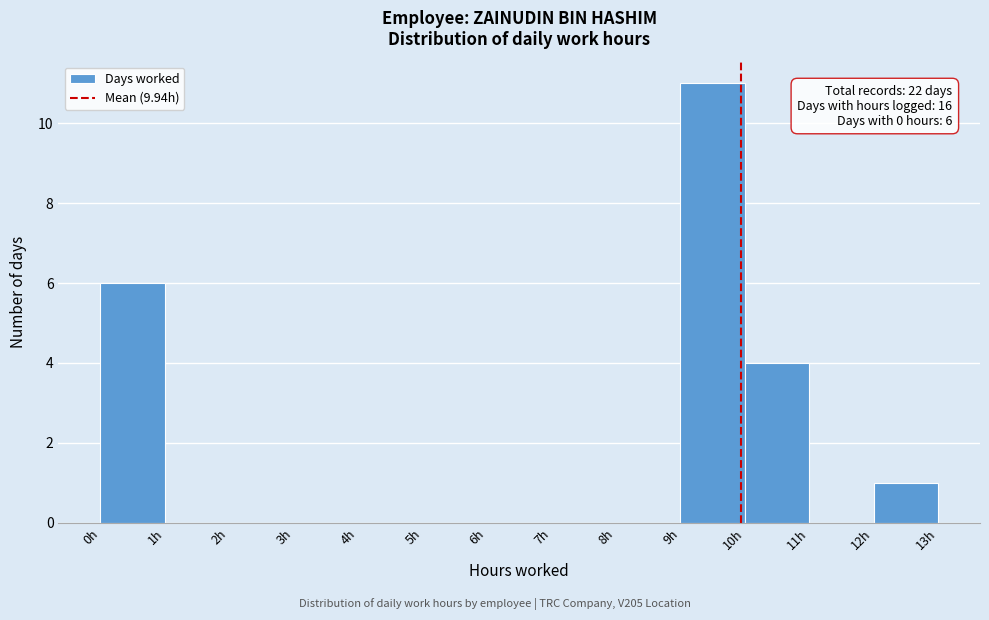

Which range on the x-axis has the tallest bar?

9 to 10